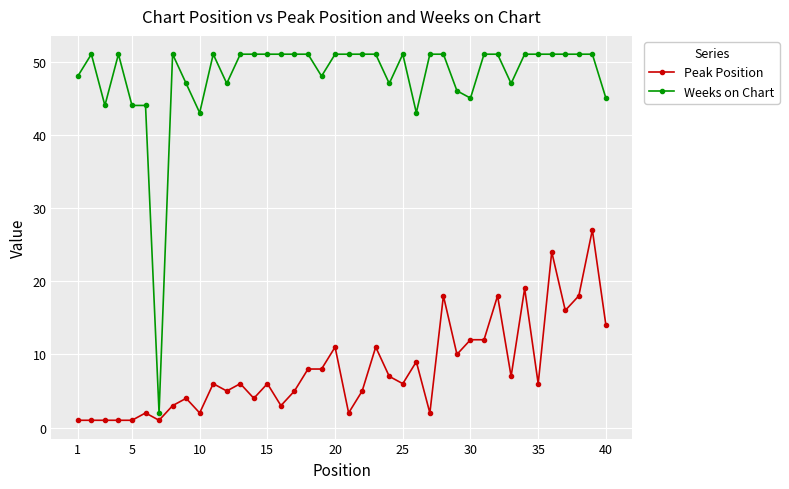

What is the minimum value for Weeks on Chart?

2